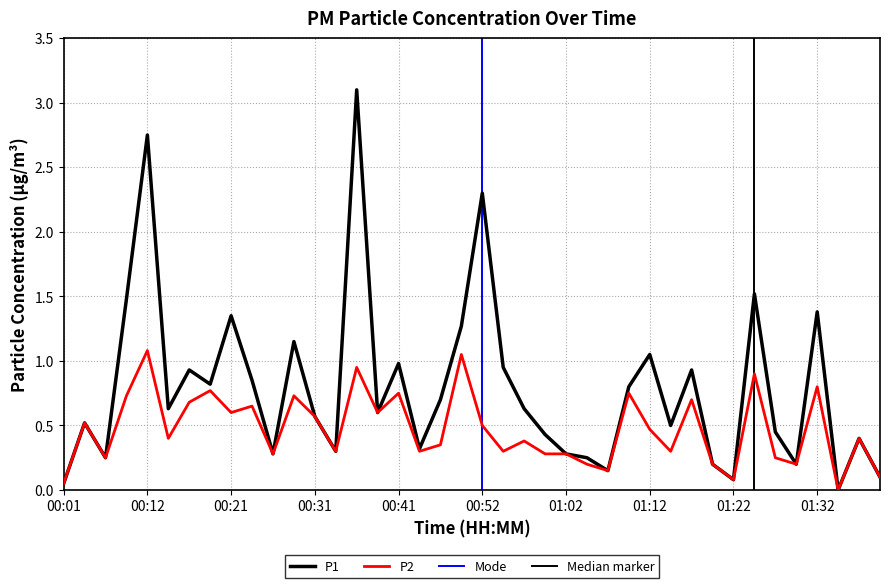

How many interior local valleys does the P1 series have?

12